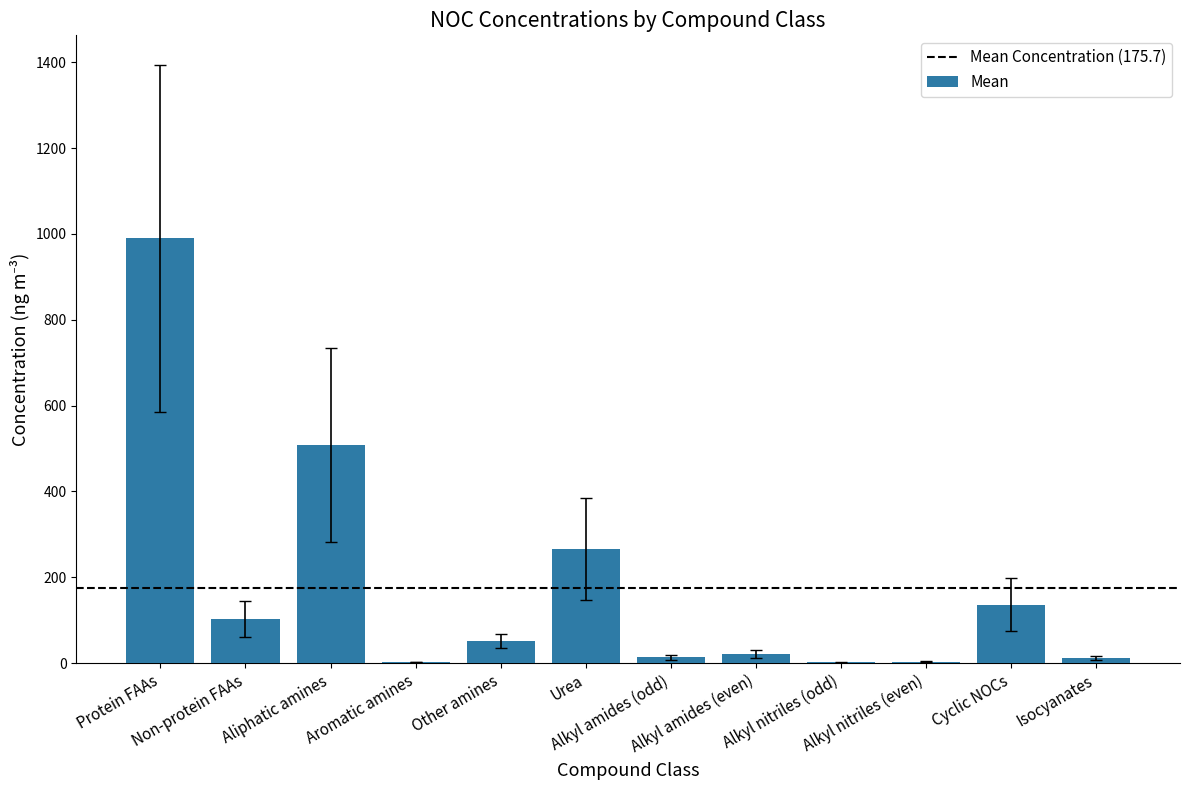

What is the sum of all values?

2108.7